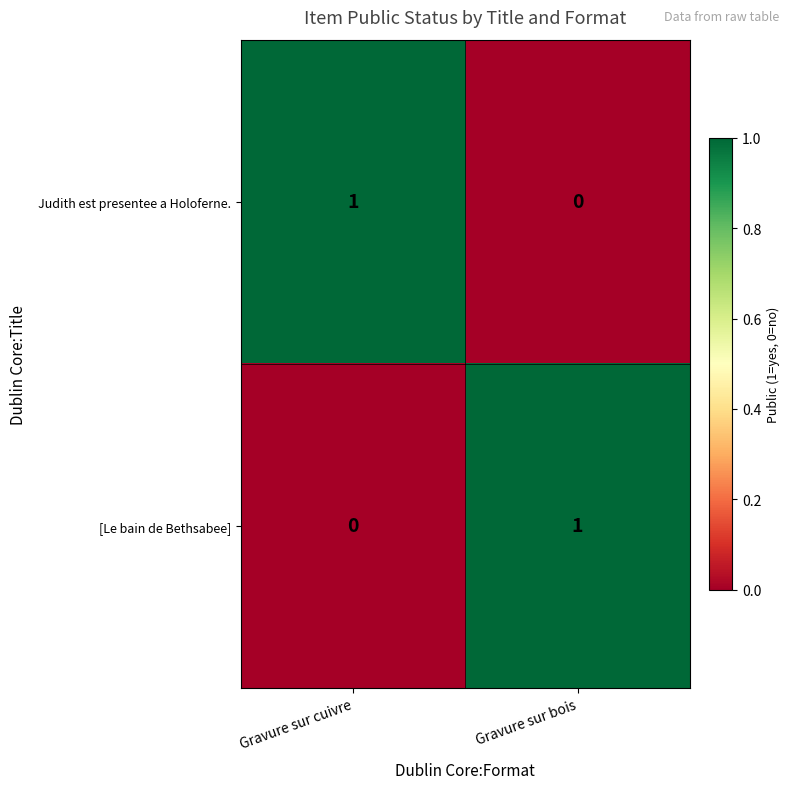

Which category has the highest value in the Judith est presentee a Holoferne. series?

Gravure sur cuivre